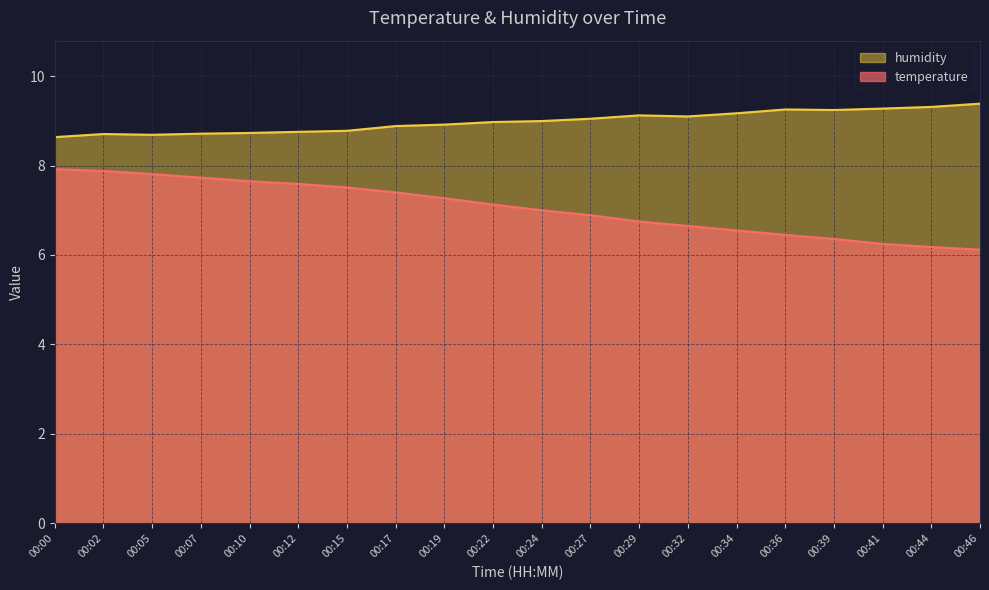

The temperature series shows 6.5 at 00:36. True or false?

True